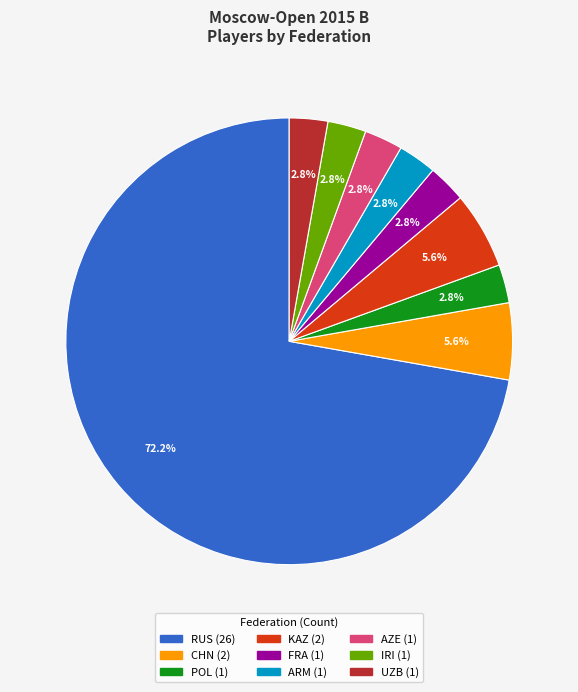

To the nearest percent, what is the difference between the largest and smallest slice percentages?

69%